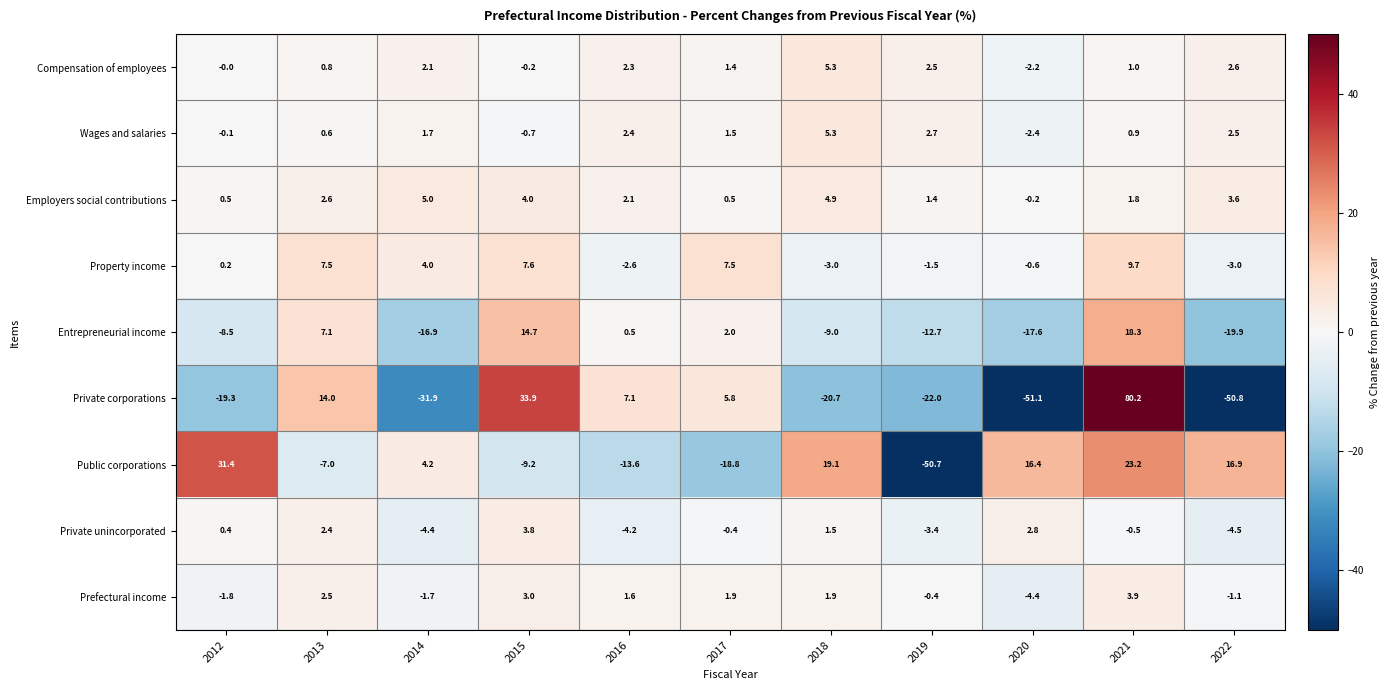

Is it true that Wages and salaries equals -0.3 at 2015?

False